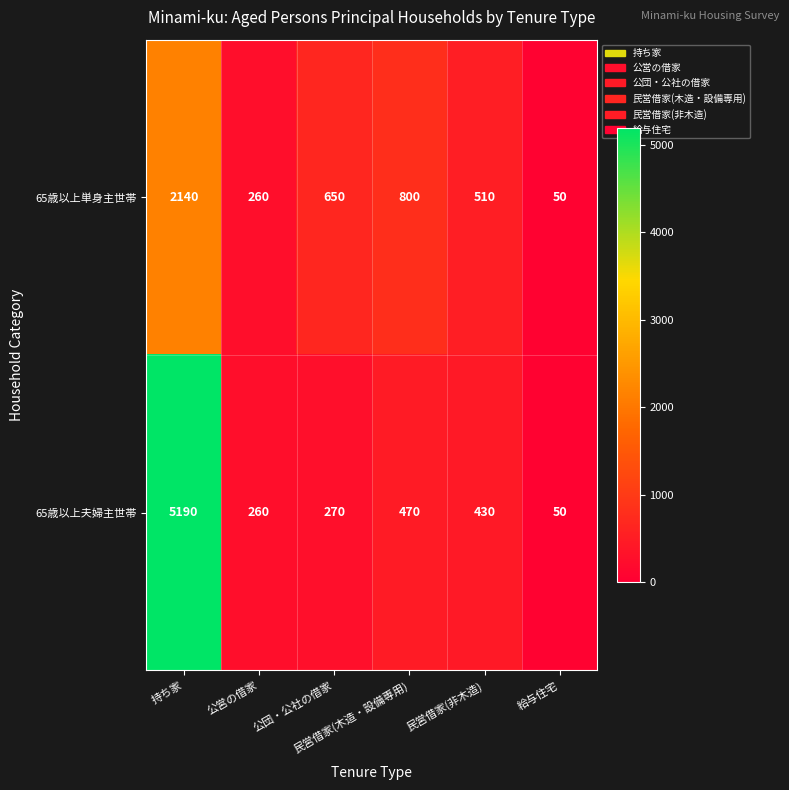

What is the difference between the maximum and second lowest values in the 65歳以上単身主世帯 series?

1880